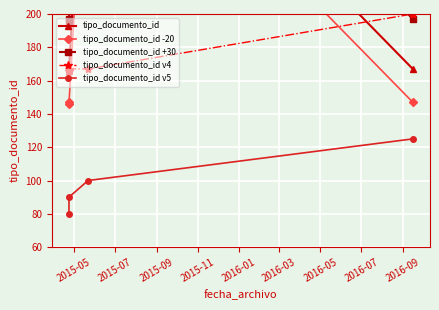

What is the value of the tipo_documento_id v4 point at the 4th from the left?

200